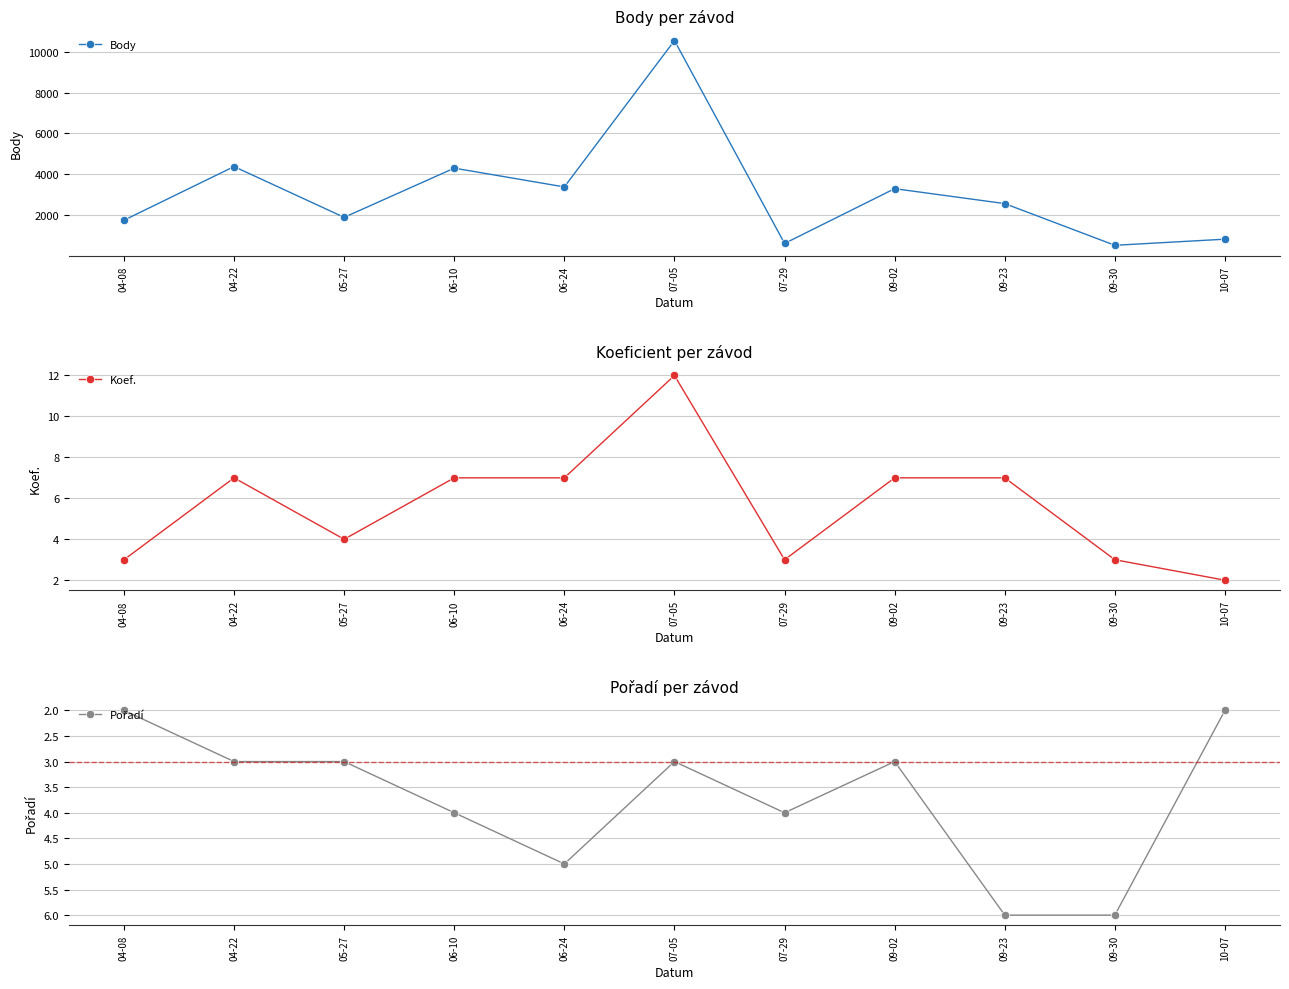

Rank the series by their maximum value, from lowest to highest.

Pořadí, Koef., Body